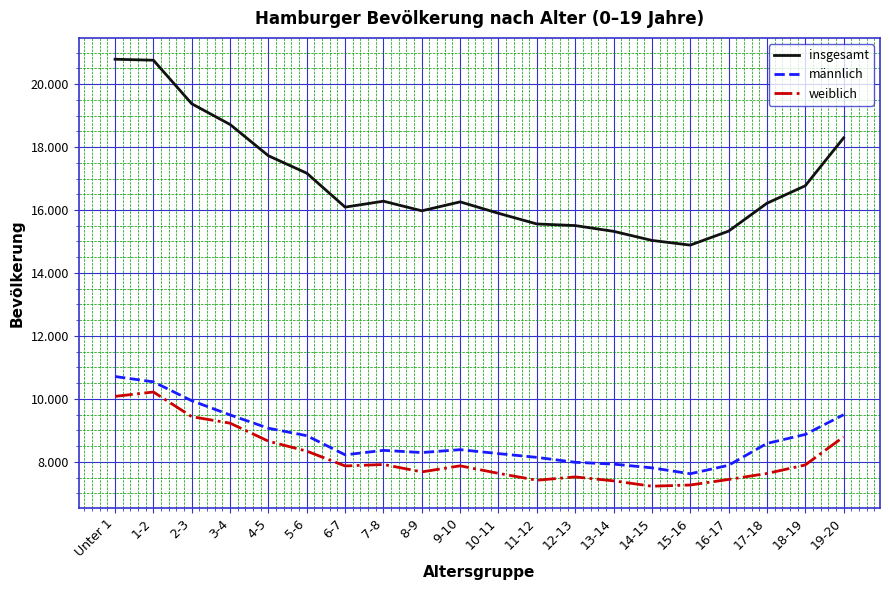

True or false: weiblich has a value of 9227 at 3-4.

True